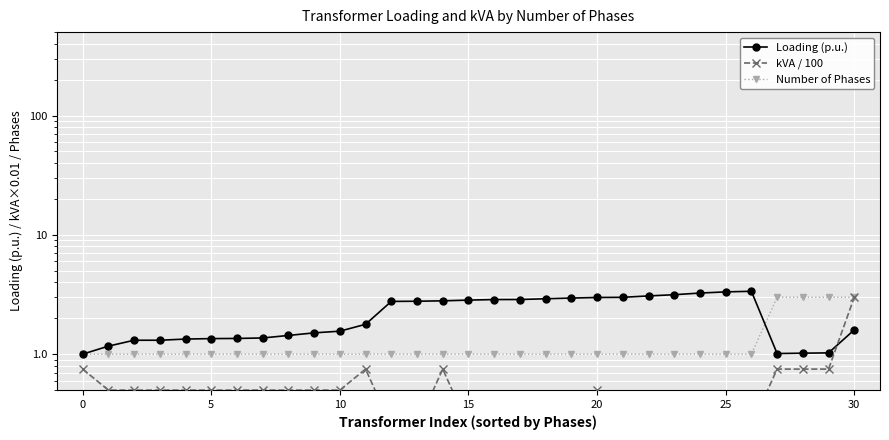

What is the label of the 13th point from the left?

12